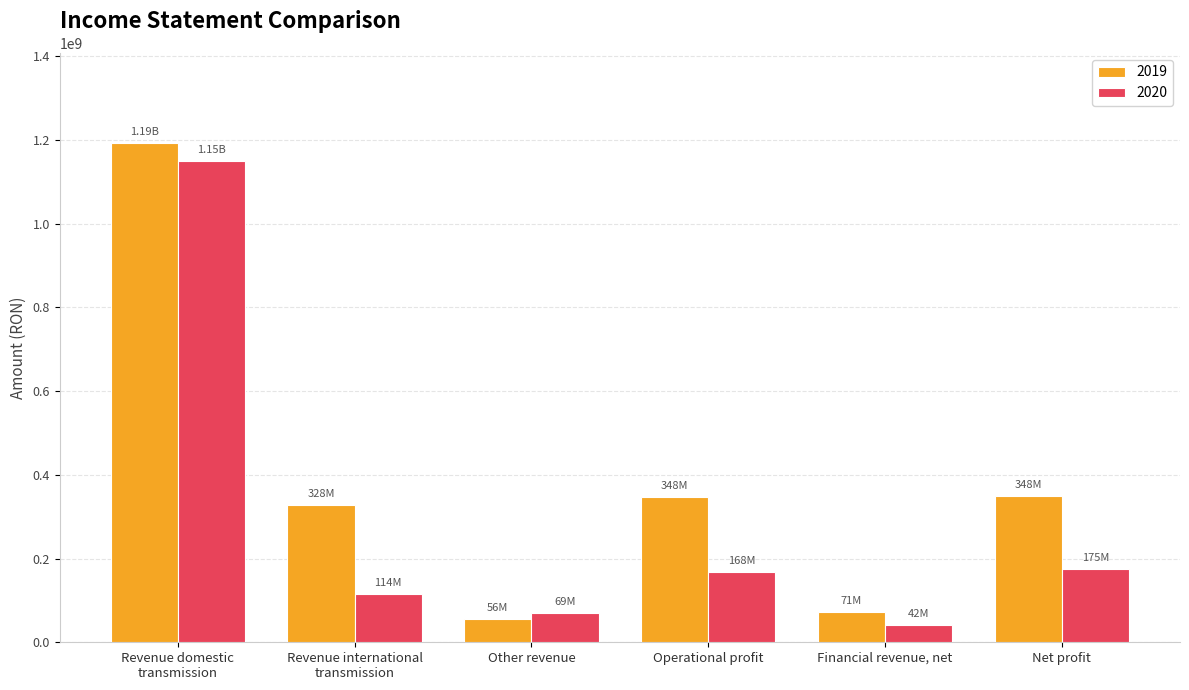

What is the sum of all 2019 values?

2344027626